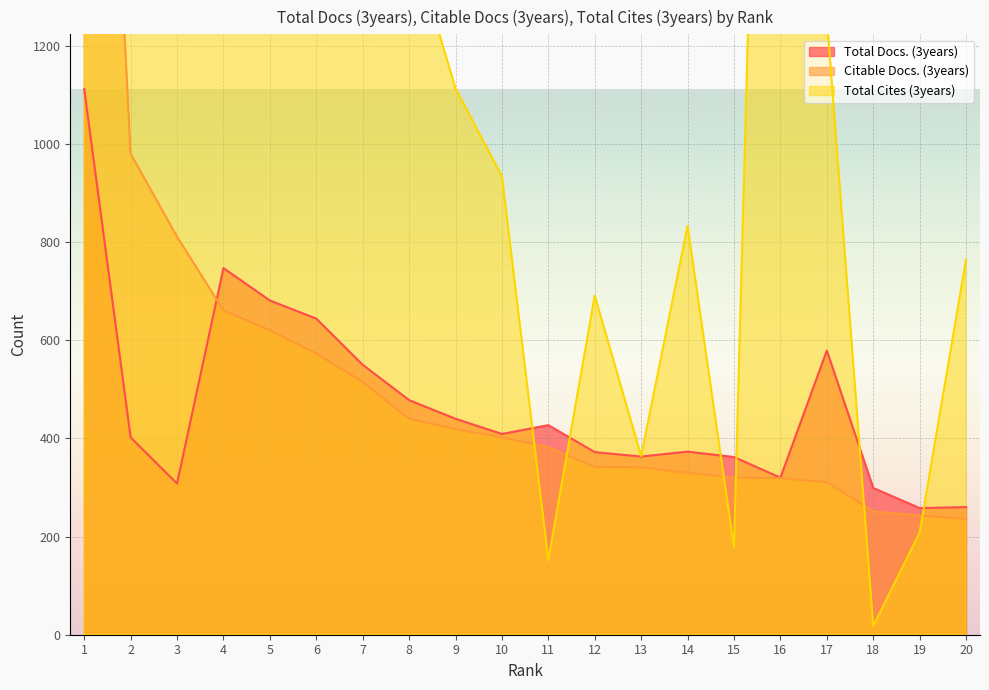

What is the difference between the highest and lowest values at 20?

529